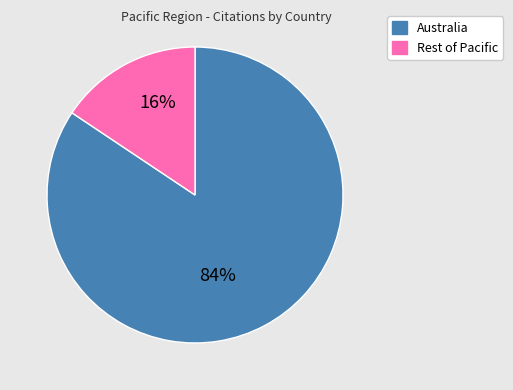

Is there a majority slice in this chart?

Yes